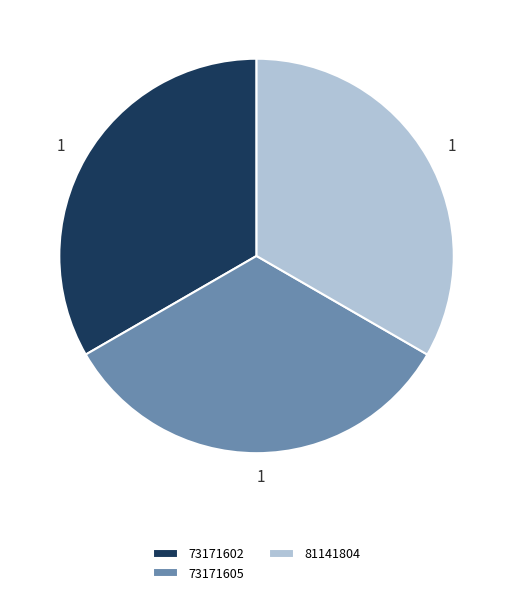

Do 73171602 and 81141804 together represent more than half of the pie?

Yes